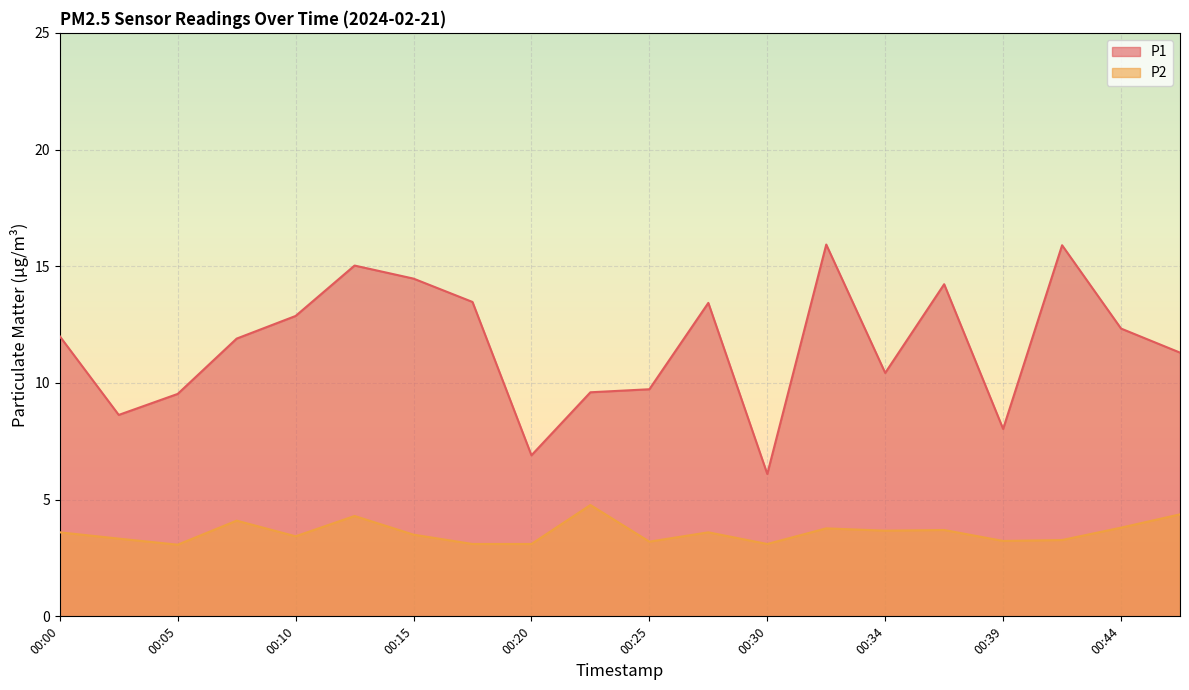

At 00:00, list the series in order from largest to smallest.

P1, P2